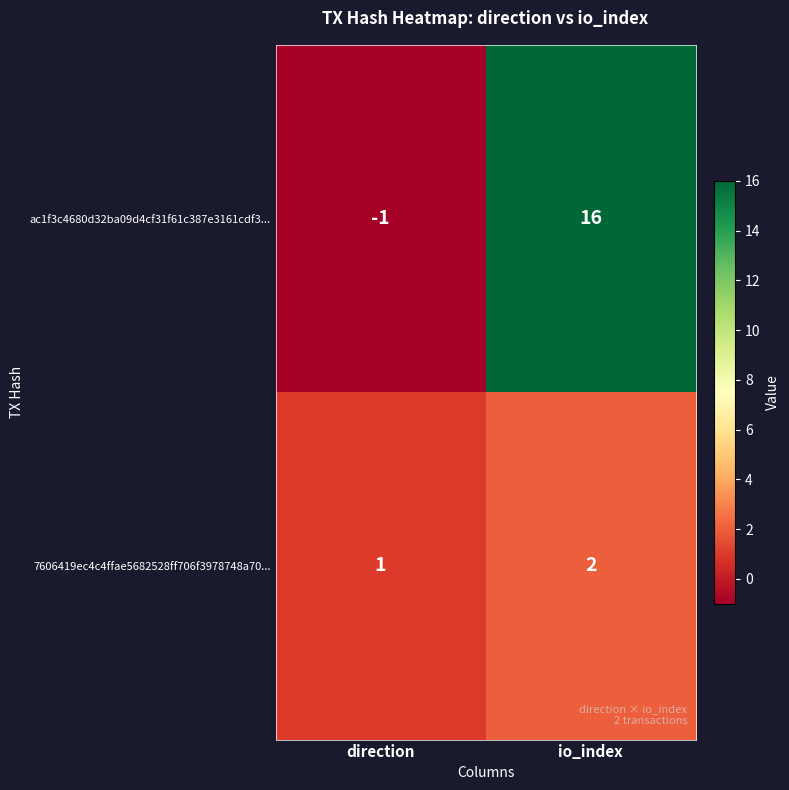

Reading left to right, extract all data points from this chart.

ac1f3c4680d32ba09d4cf31f61c387e3161cdf3...: -1	16
7606419ec4c4ffae5682528ff706f3978748a70...: 1	2